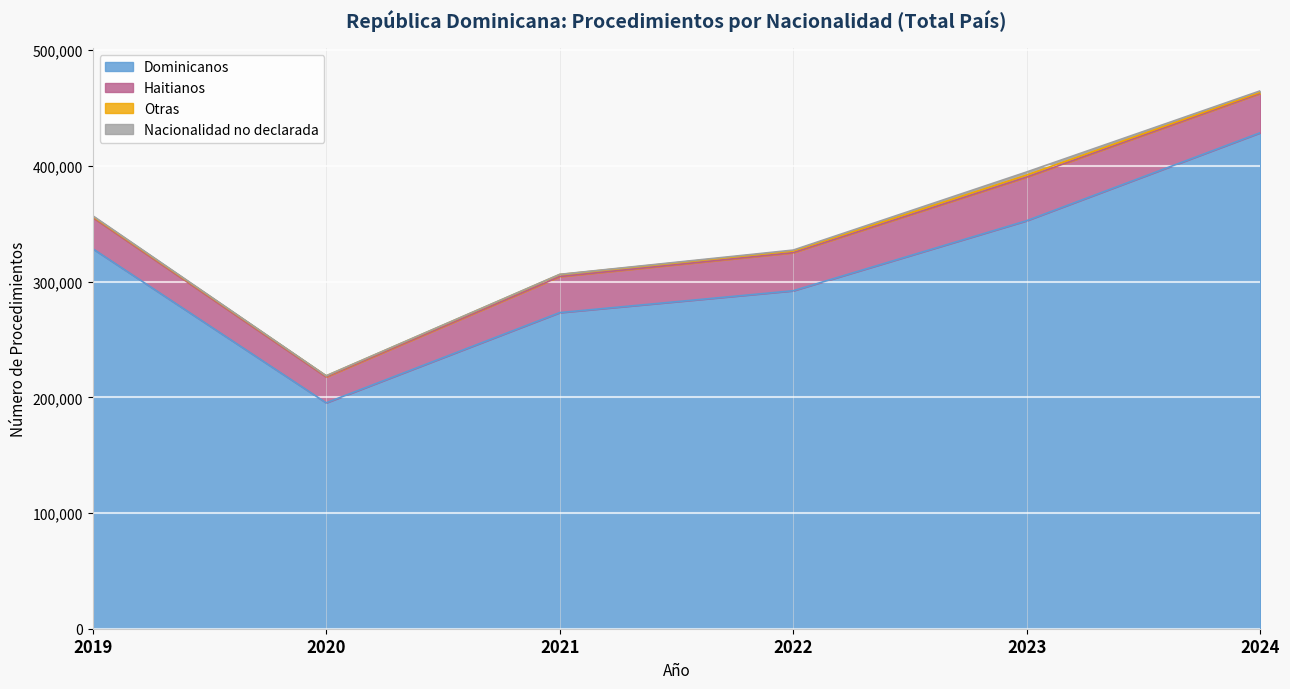

What is the sum of all Otras values?

7855